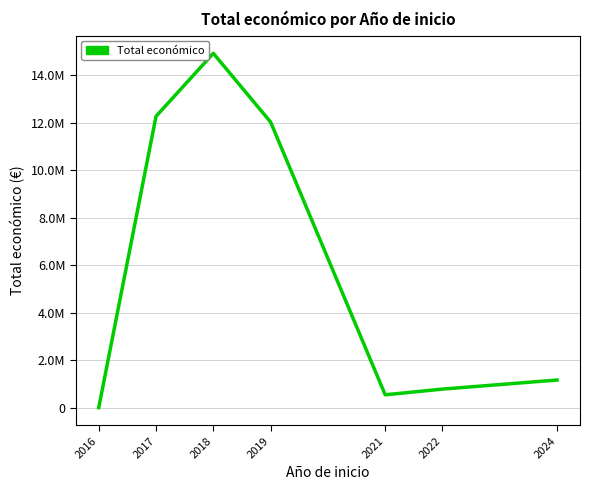

List the labels in order of value, smallest first.

2016, 2021, 2022, 2024, 2019, 2017, 2018